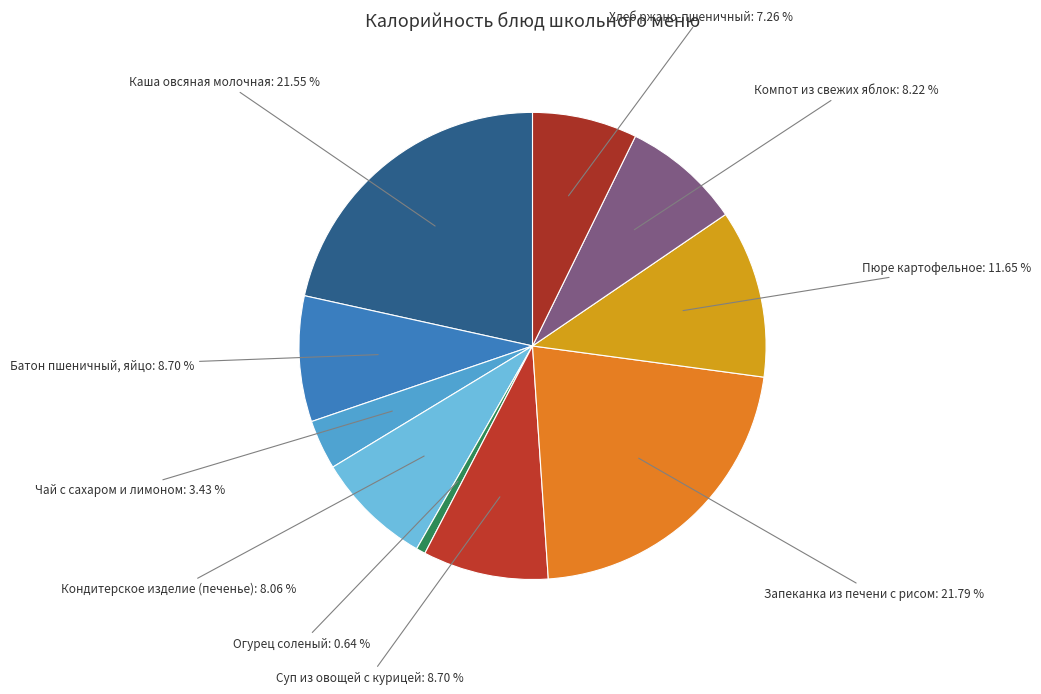

The Суп из овощей с курицей slice represents 20% of the pie. True or false?

False